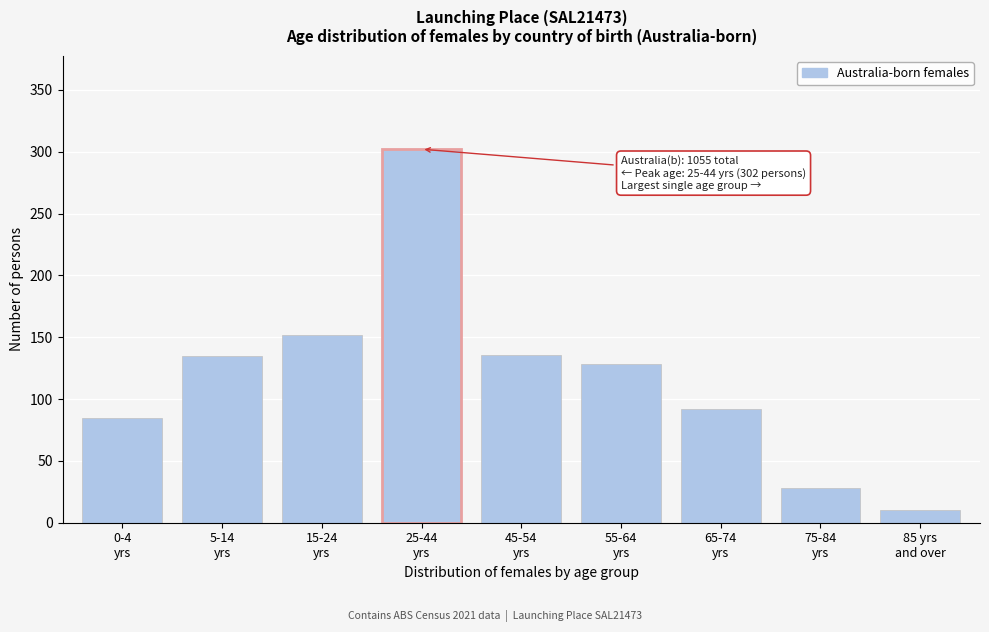

What is the difference between the maximum and minimum values?

292